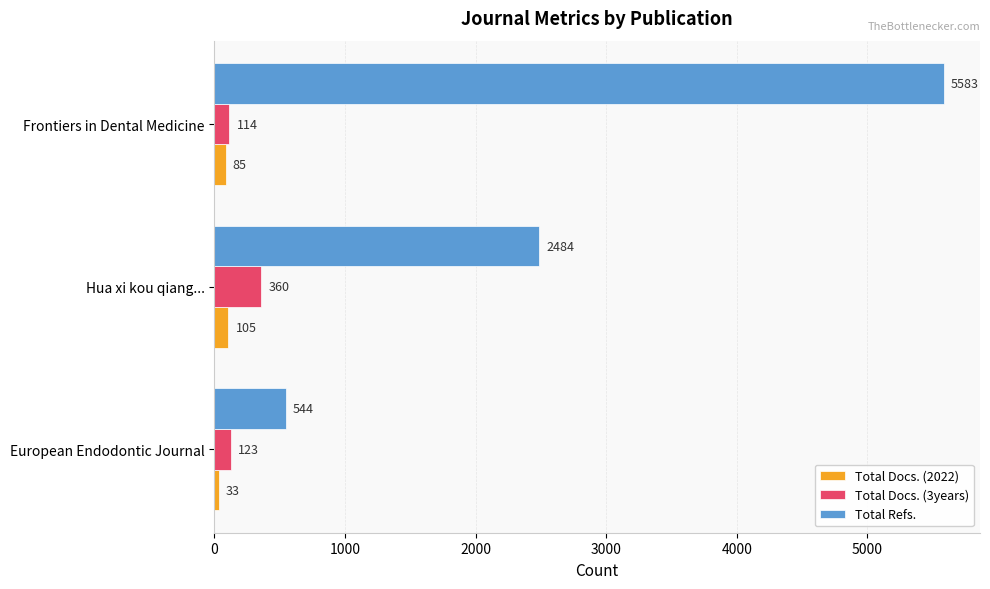

Count the Total Refs. values in the range 544 to 5583.

3